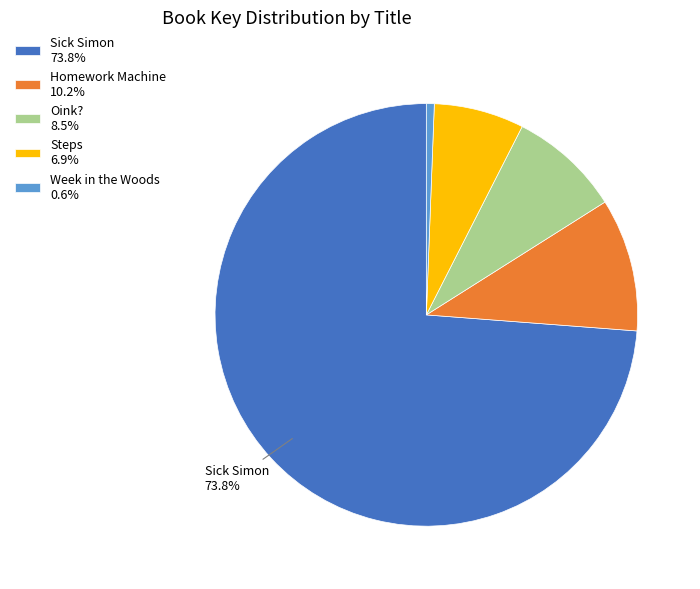

Is there a majority slice in this chart?

Yes